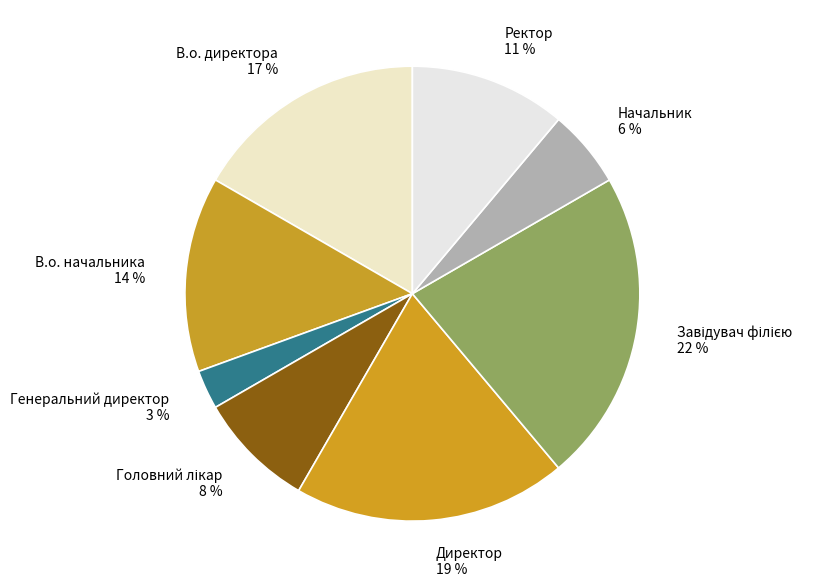

Which slice is the smallest?

Генеральний директор